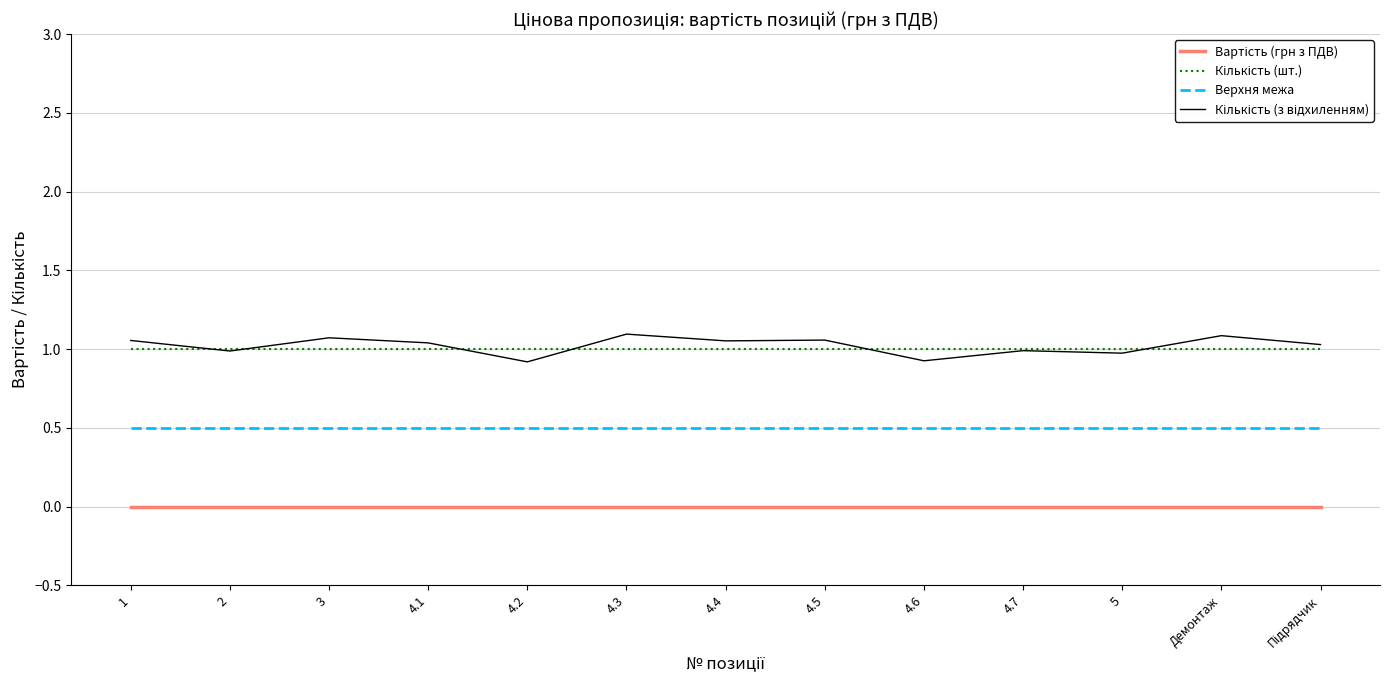

The value of Верхня межа at 4.1 is 0.5. True or false?

True